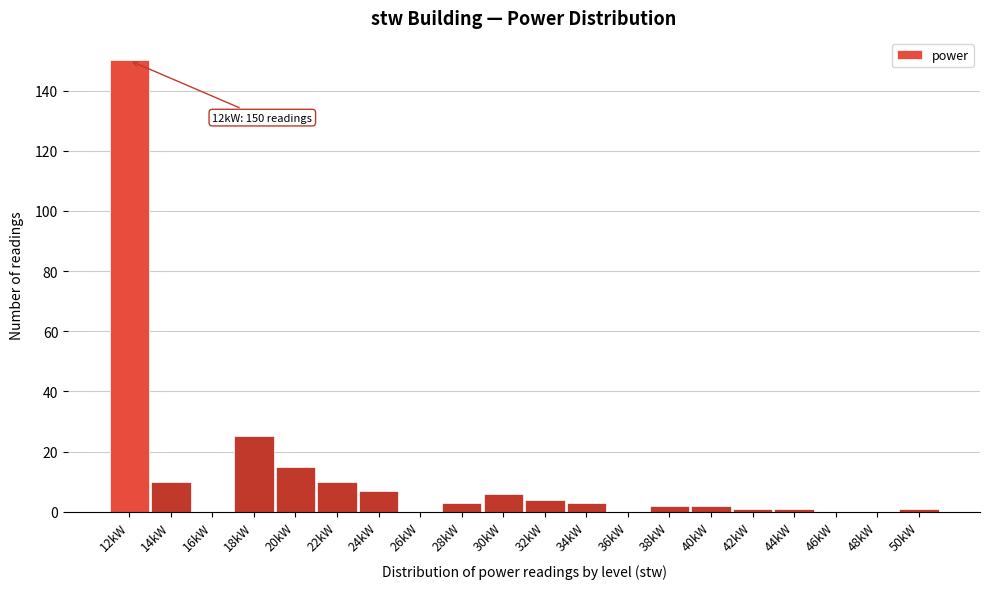

Reading left to right, list all the values displayed in this chart.

12kW=150	14kW=10	16kW=0	18kW=25	20kW=15	22kW=10	24kW=7	26kW=0	28kW=3	30kW=6	32kW=4	34kW=3	36kW=0	38kW=2	40kW=2	42kW=1	44kW=1	46kW=0	48kW=0	50kW=1